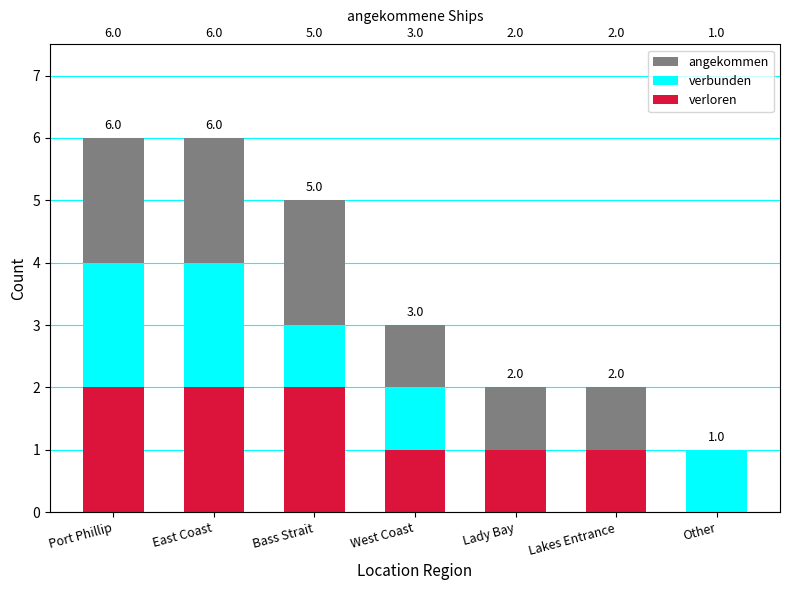

How many values in the angekommen series are below 3?

3